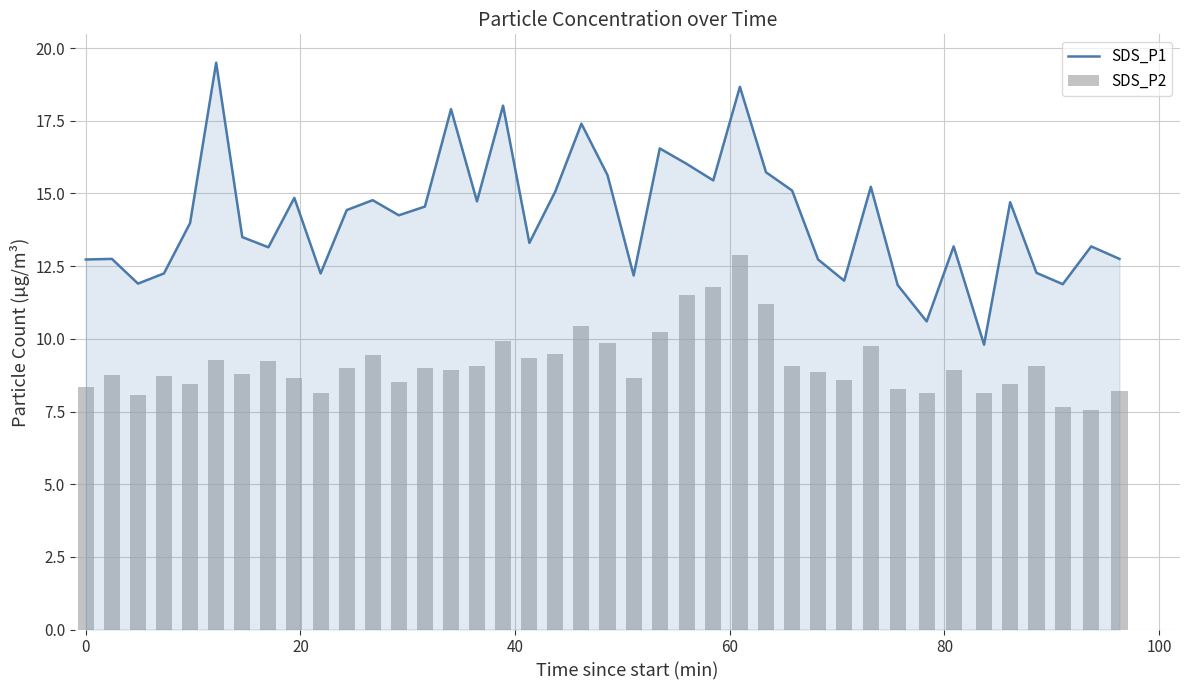

What are all the series names shown in the legend?

SDS_P1, SDS_P2